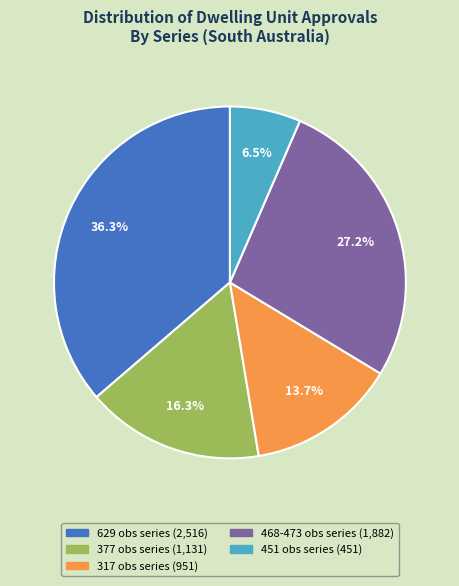

Is there a majority slice in this chart?

No